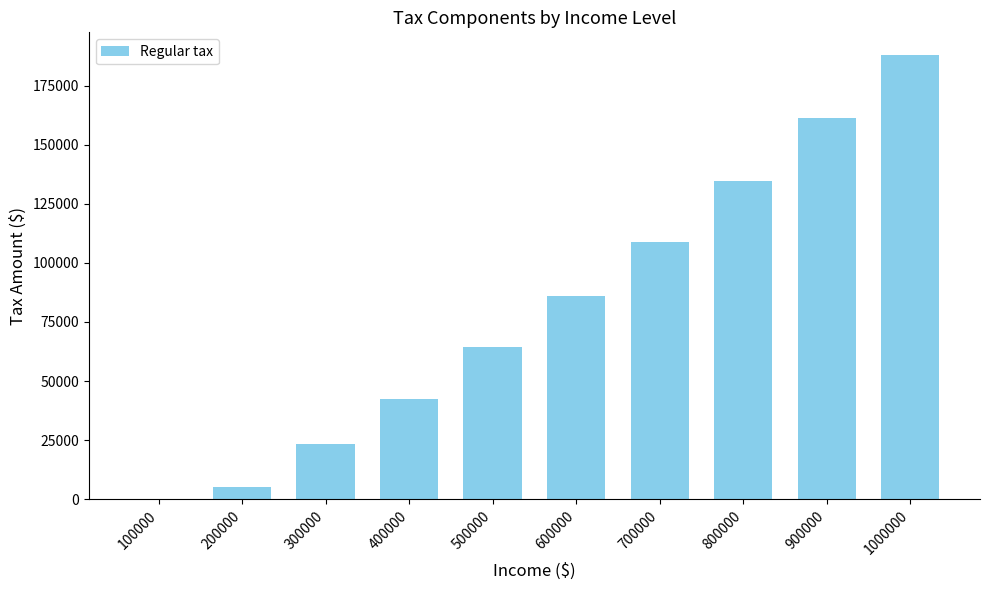

Are the bars grouped side by side (vs. stacked)?

No